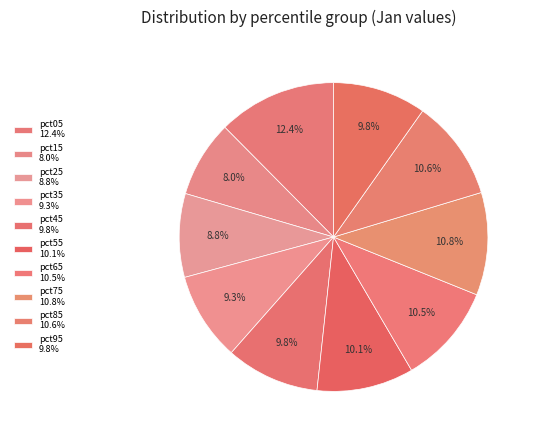

The pct65 slice represents 20% of the pie. True or false?

False